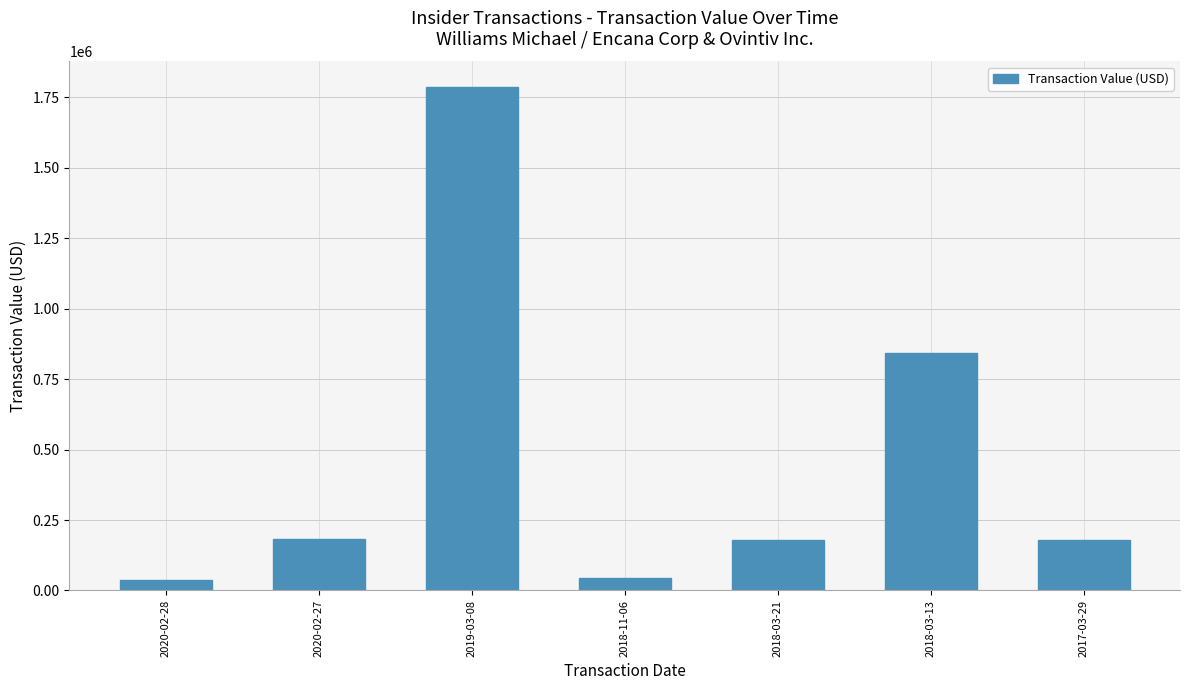

Which category has the highest value across all series?

2019-03-08